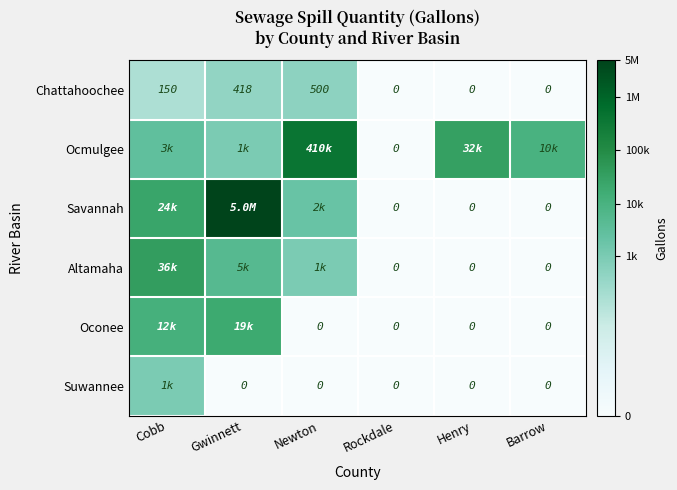

Where is Chattahoochee nearest to the value 250?

Cobb